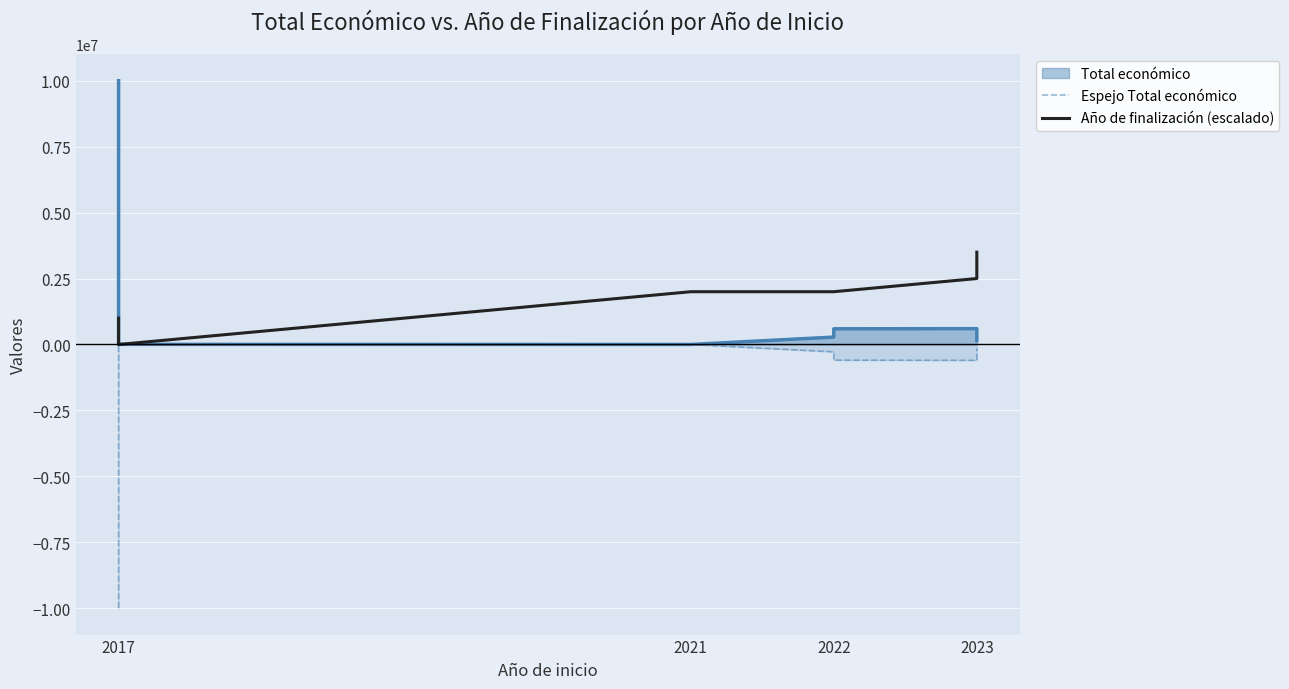

The Espejo Total económico series shows -9999277 at 2017. True or false?

True